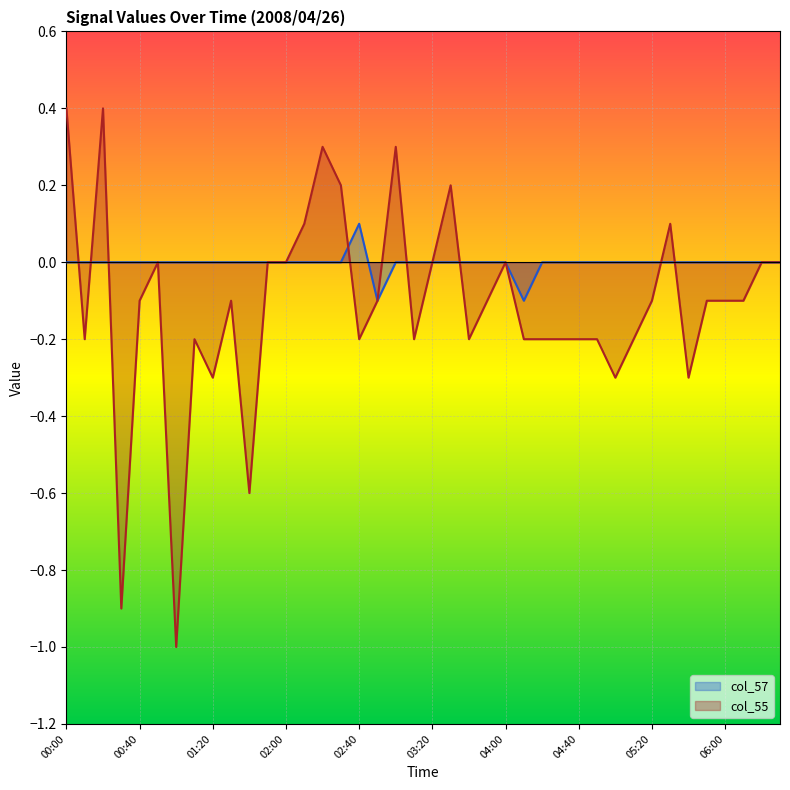

Reading left to right, transcribe all the data shown in this chart.

col_57: 0.0	0.0	0.0	0.0	0.0	0.0	0.0	0.0	0.0	0.0	0.0	0.0	0.0	0.0	0.0	0.0	0.1	-0.1	0.0	0.0	0.0	0.0	0.0	0.0	0.0	-0.1	0.0	0.0	0.0	0.0	0.0	0.0	0.0	0.0	0.0	0.0	0.0	0.0	0.0	0.0
col_55: 0.4	-0.2	0.4	-0.9	-0.1	0.0	-1.0	-0.2	-0.3	-0.1	-0.6	-0.0	-0.0	0.1	0.3	0.2	-0.2	-0.1	0.3	-0.2	-0.0	0.2	-0.2	-0.1	-0.0	-0.2	-0.2	-0.2	-0.2	-0.2	-0.3	-0.2	-0.1	0.1	-0.3	-0.1	-0.1	-0.1	-0.0	-0.0